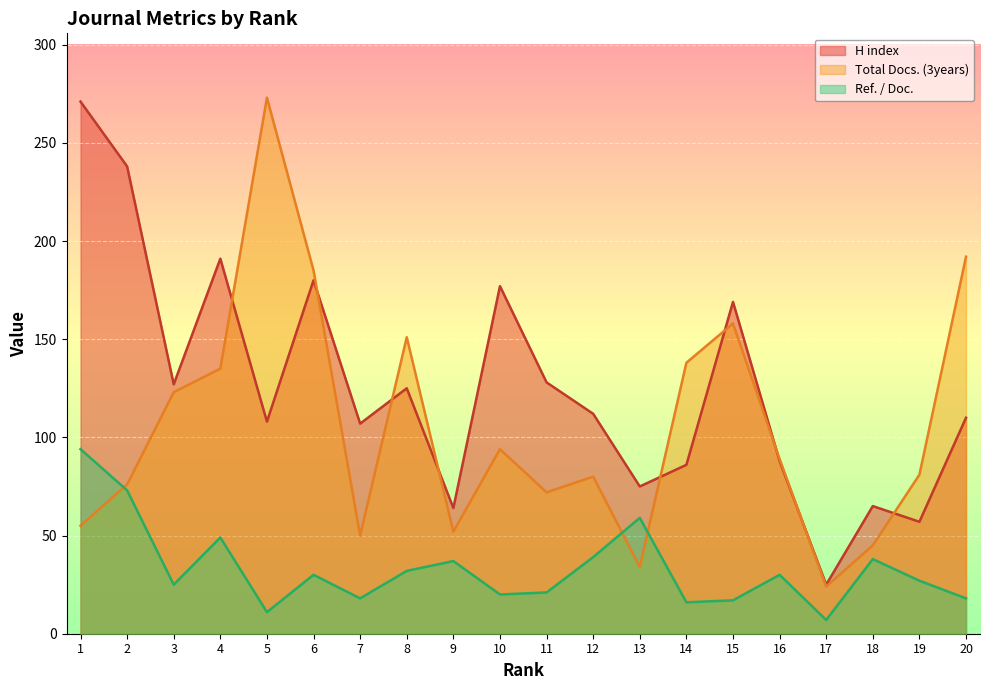

Where is Total Docs. (3years) nearest to the value 148?

8